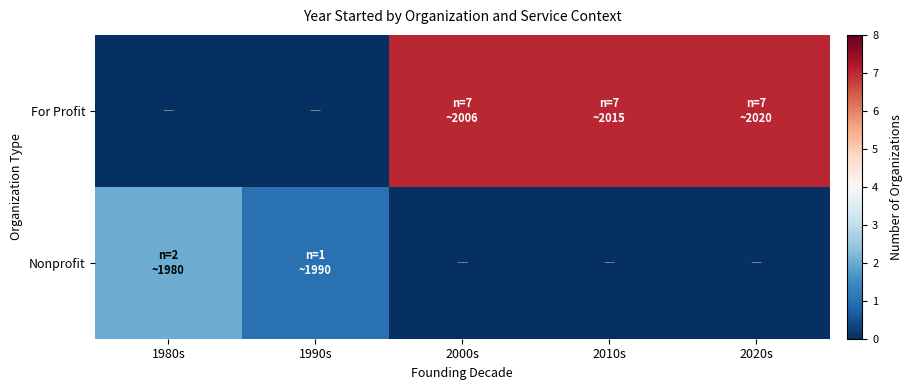

At which category is the sum across all series the highest?

2000s